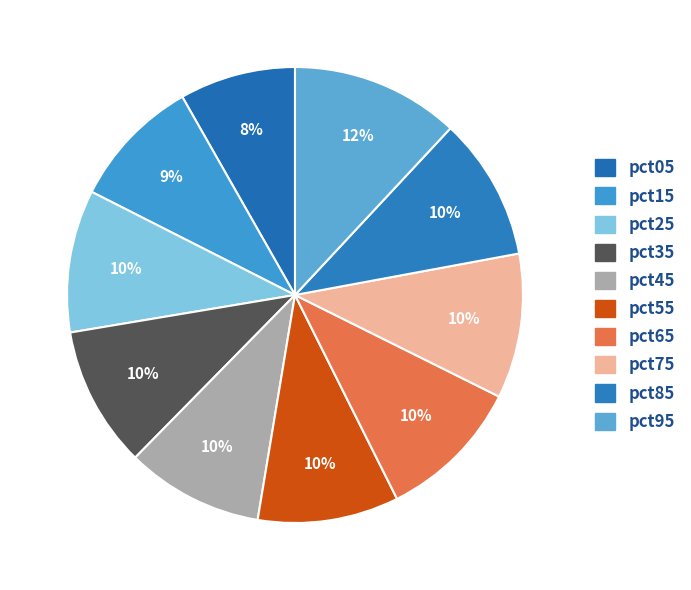

Is there any slice that represents more than half of the pie?

No